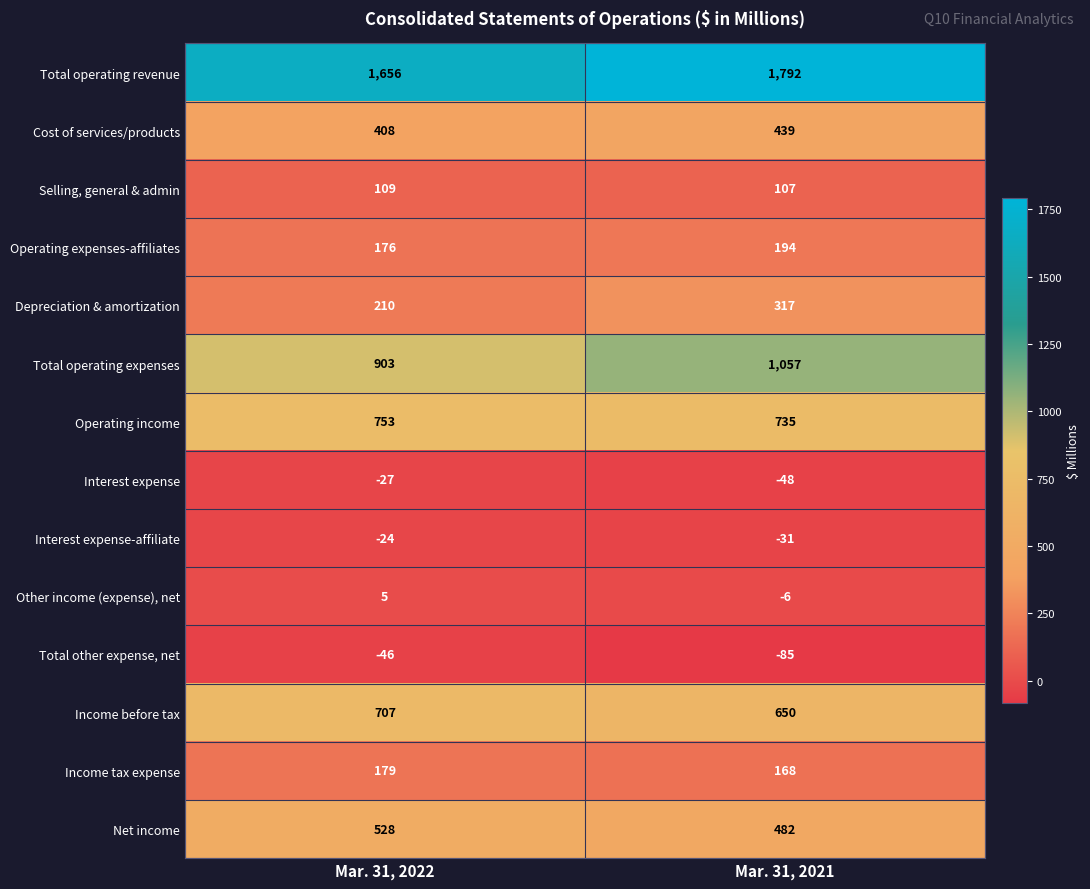

Rank the series by their maximum value, from highest to lowest.

Total operating revenue, Total operating expenses, Operating income, Income before tax, Net income, Cost of services/products, Depreciation & amortization, Operating expenses-affiliates, Income tax expense, Selling, general & admin, Other income (expense), net, Interest expense-affiliate, Interest expense, Total other expense, net